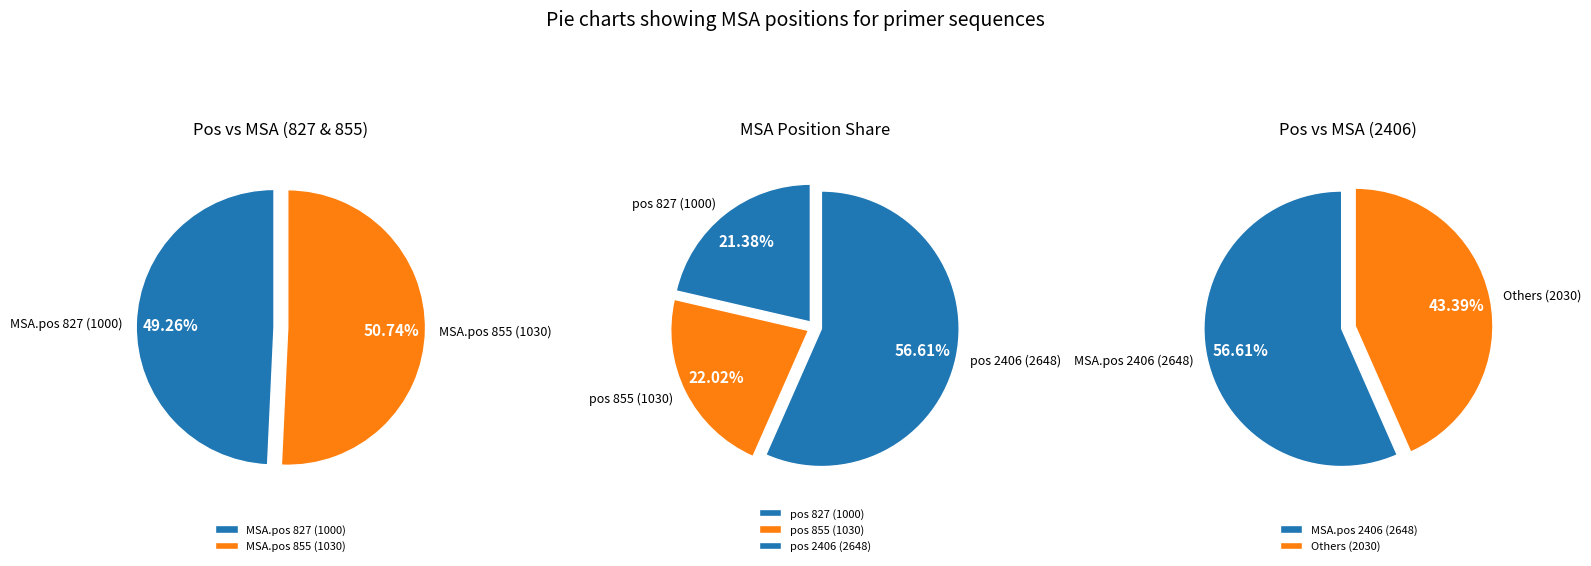

What is the change in value from 855 to 2406?

+1618